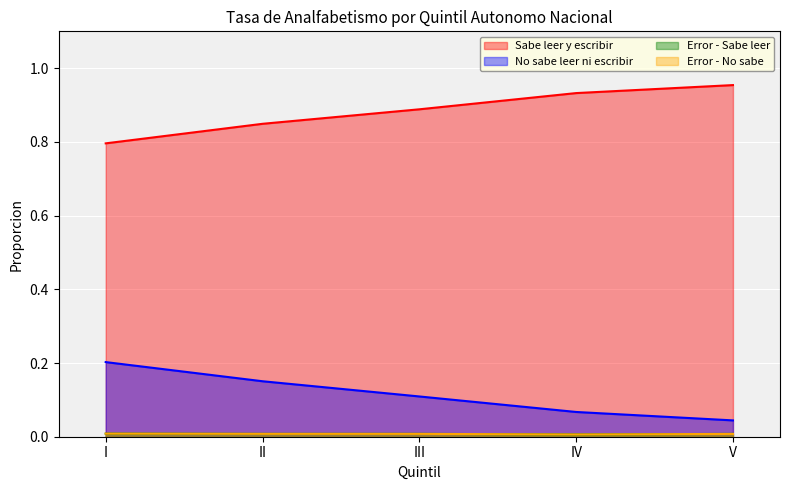

What is the difference between the No sabe leer ni escribir values at V and III?

0.1